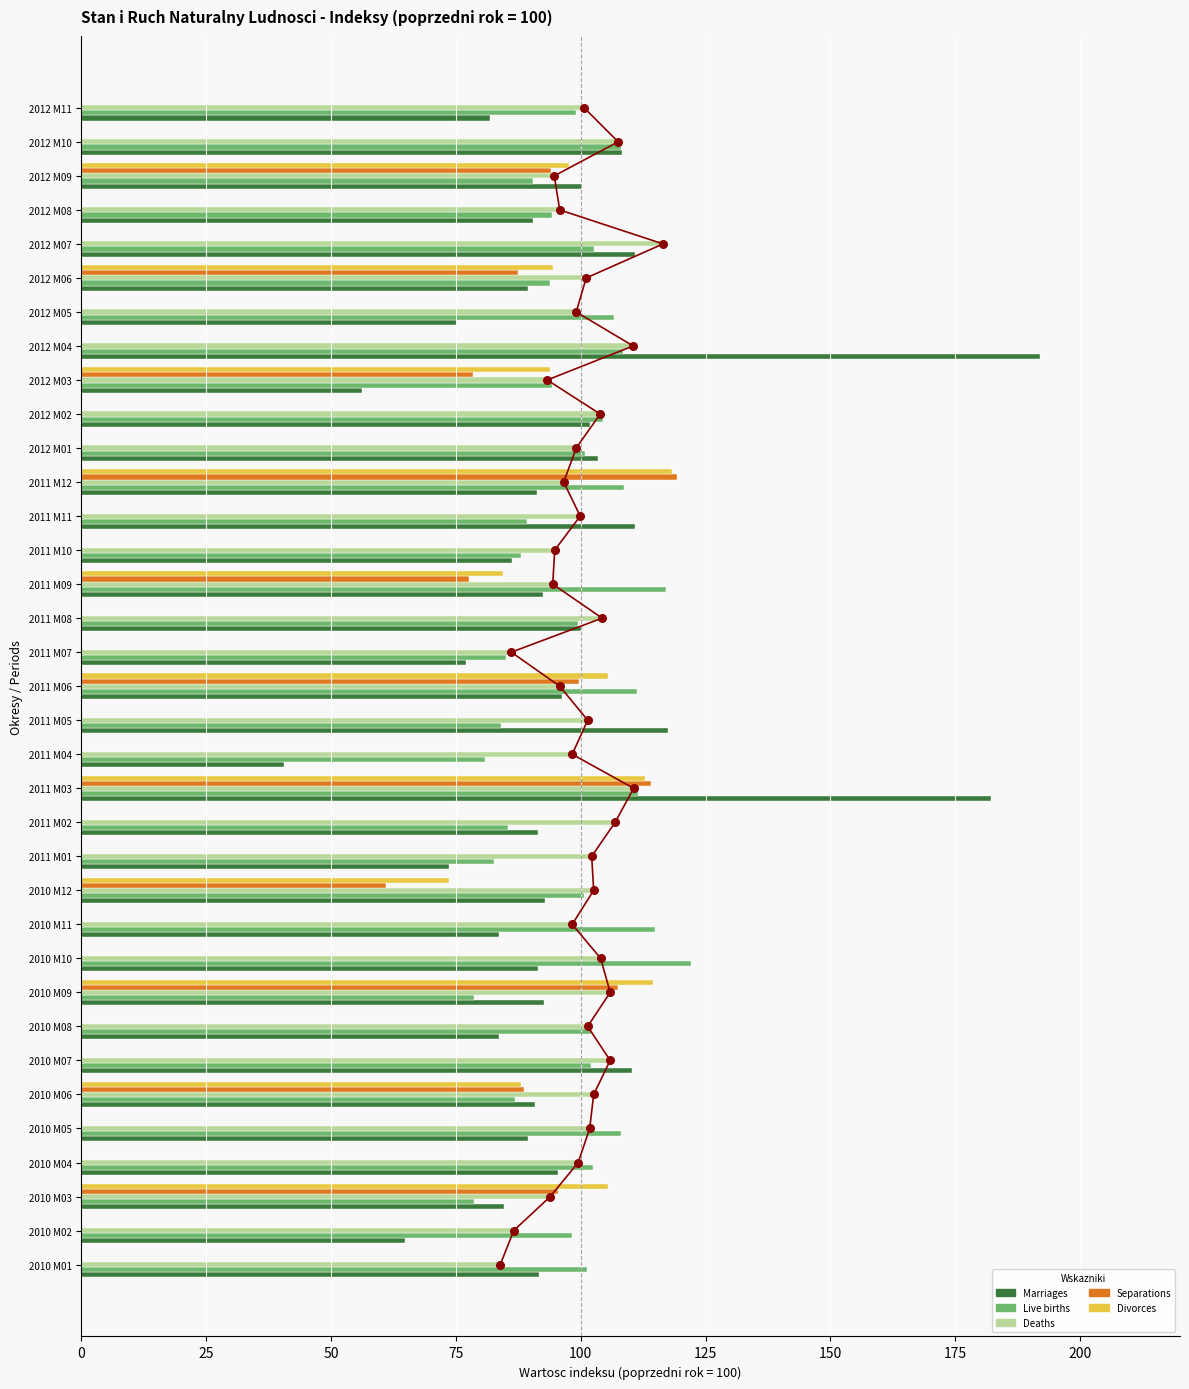

Which series has the largest Y range (max minus min)?

Marriages